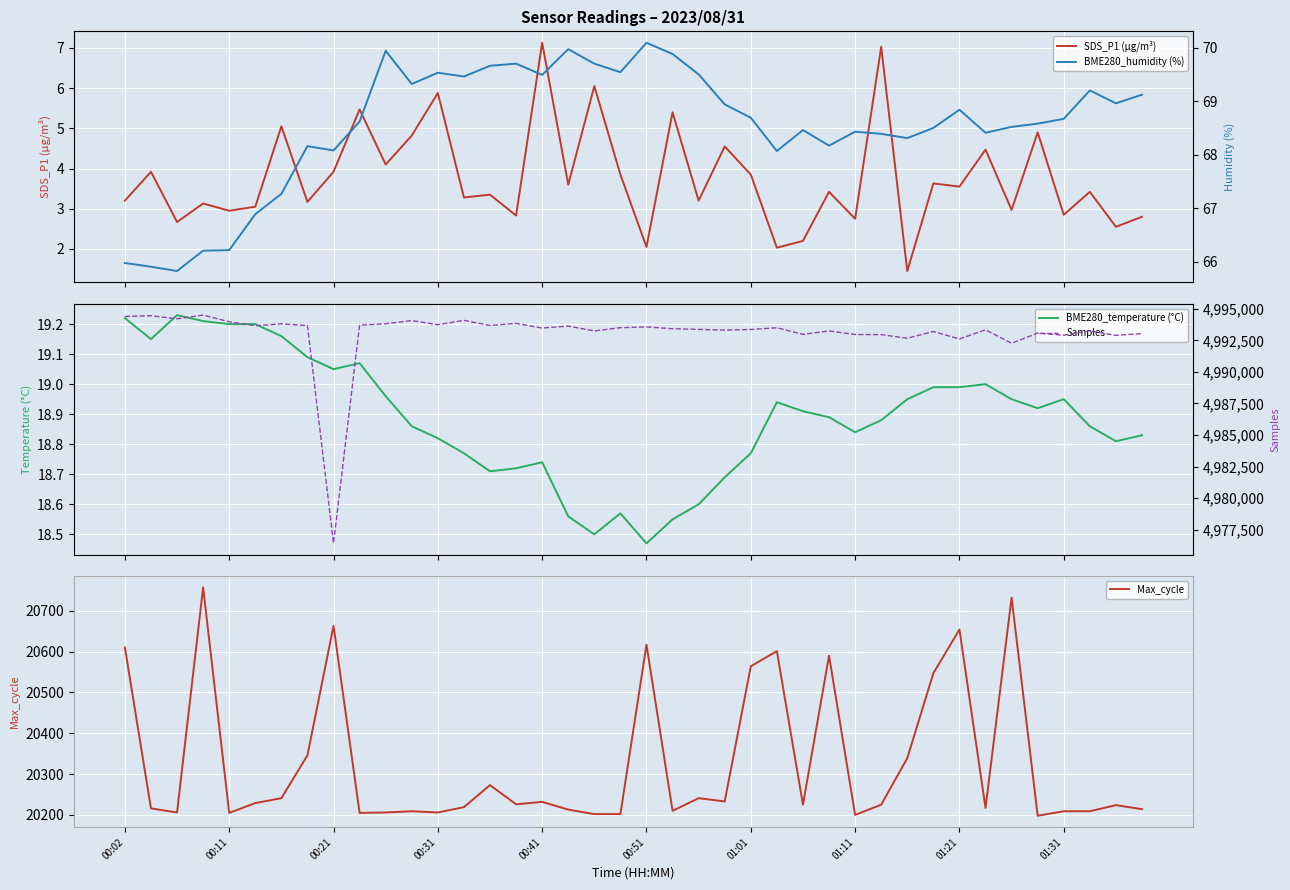

How many values in the Max_cycle series are below 20225?

19